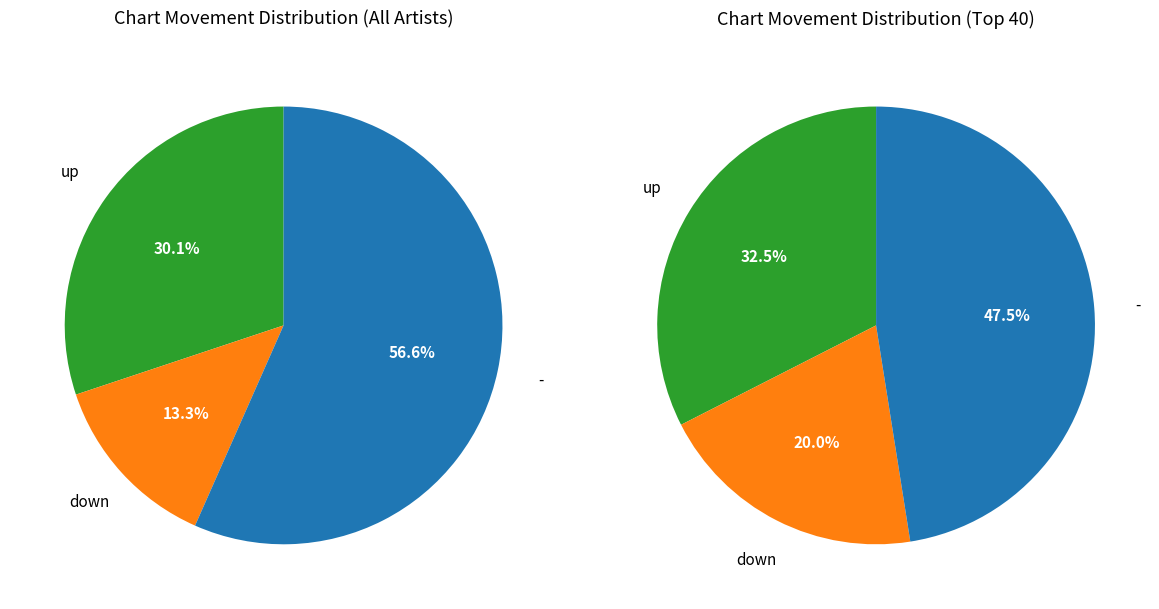

To the nearest percent, what percentage of the pie is up?

30%